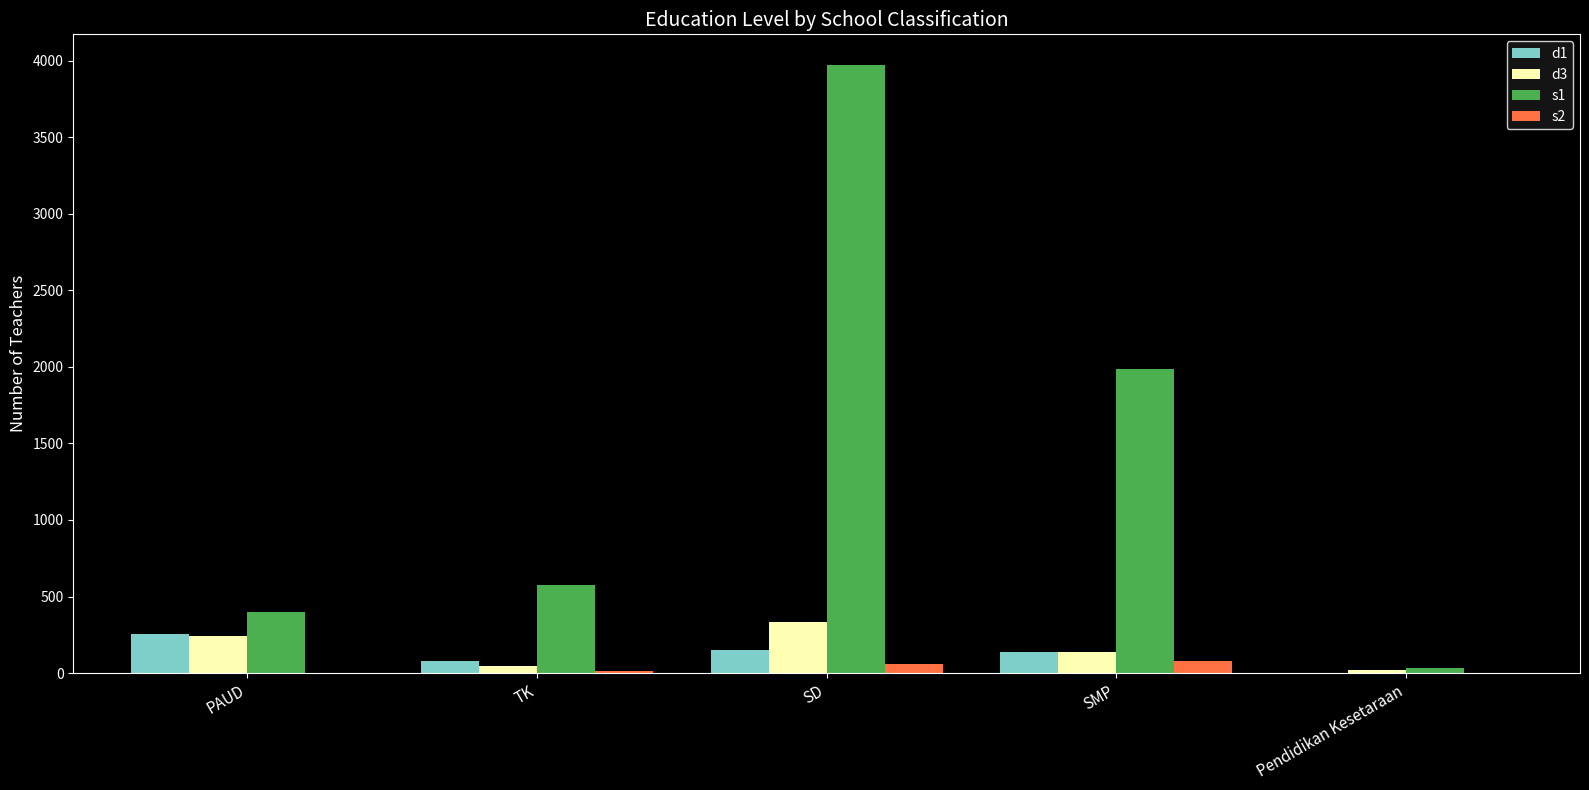

How many data points does each series have?

5